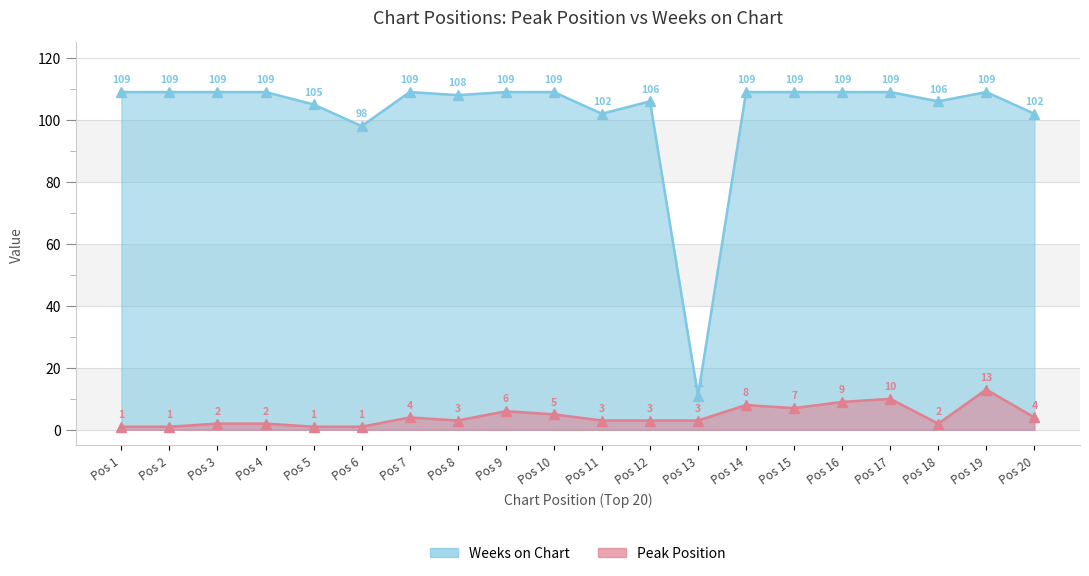

What is the difference between the maximum and minimum values in the Peak Position series?

12